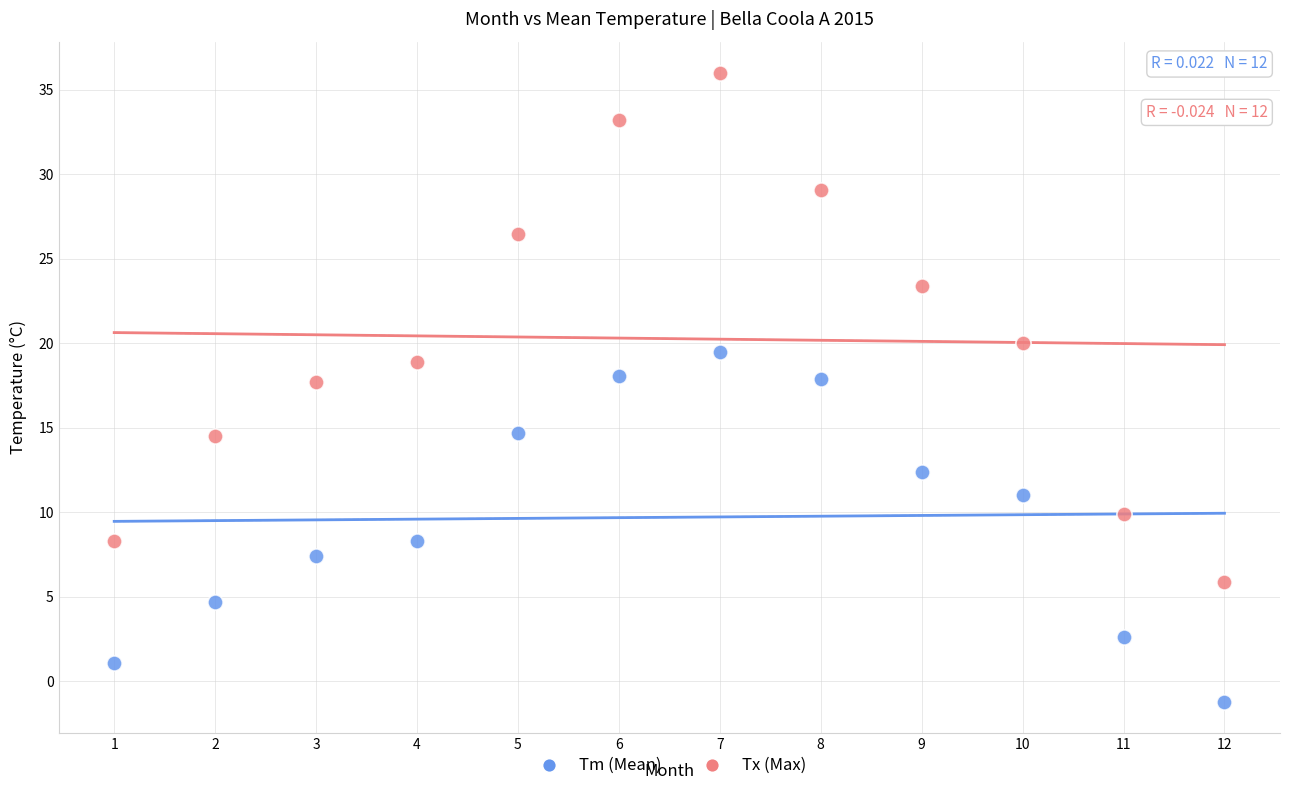

Across all data points, what is the range of X values (max minus min)?

11.0